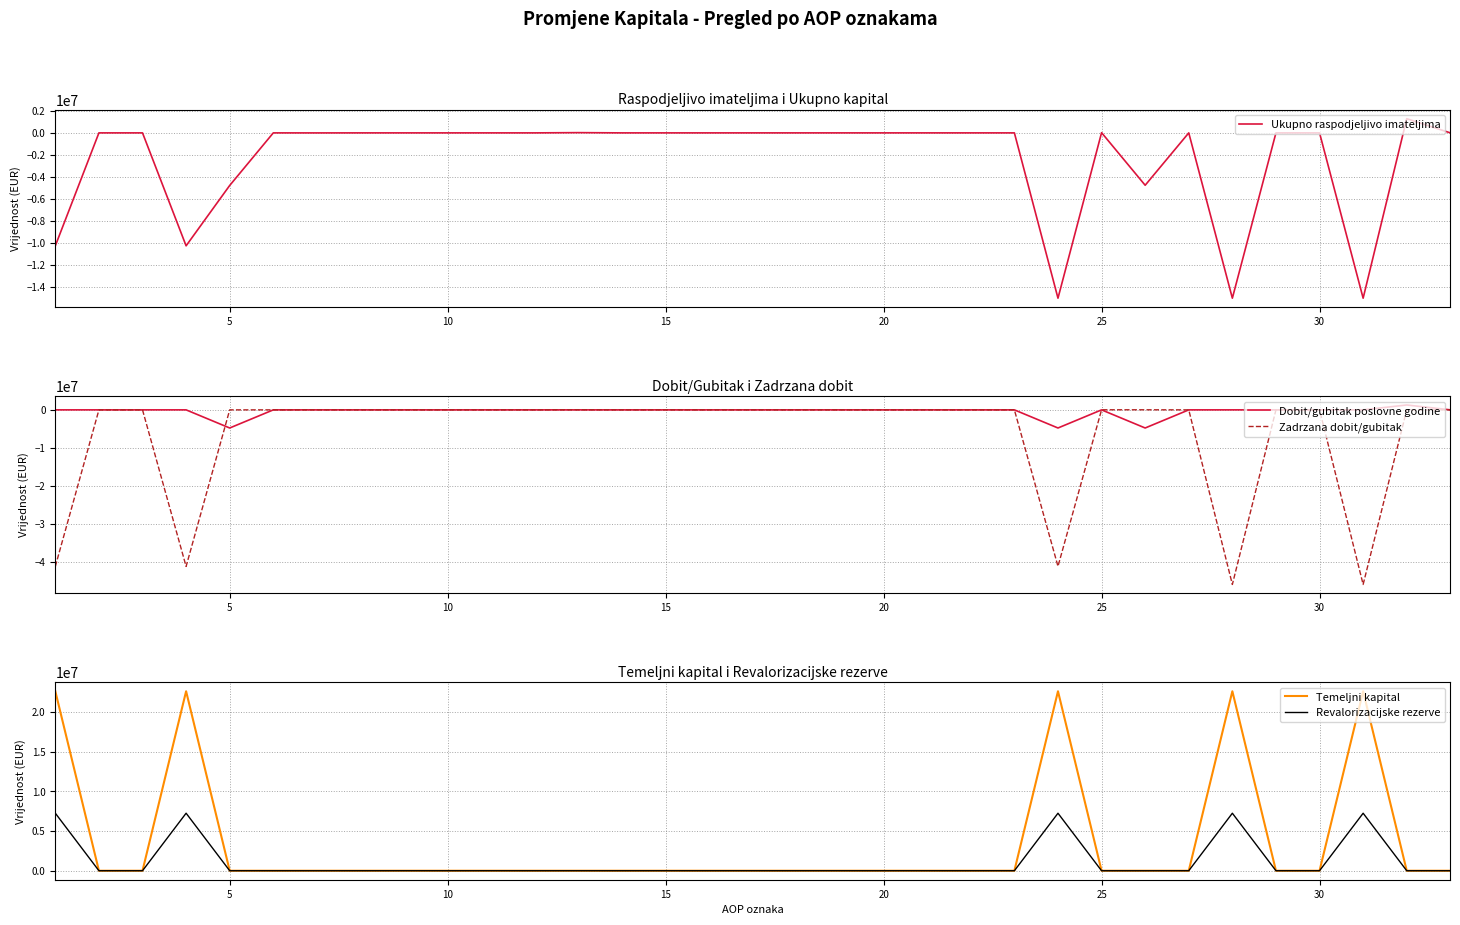

How many positive values does the Temeljni kapital series have?

5